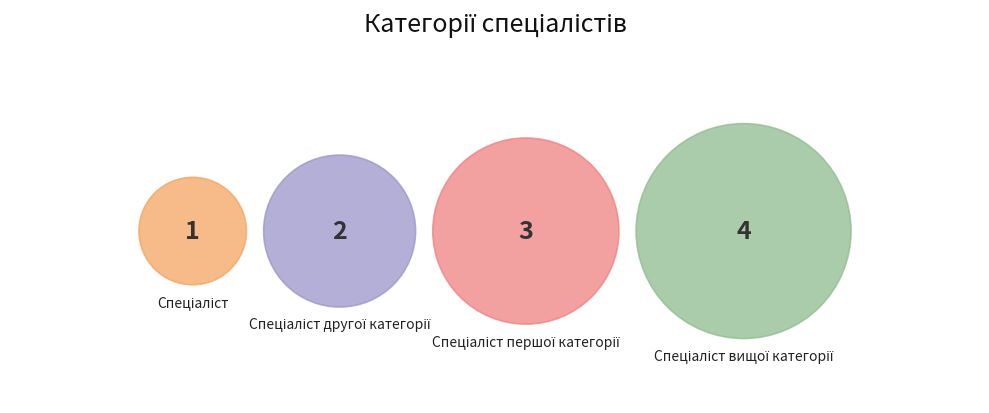

Which category has the biggest portion of the pie?

Спеціаліст вищої категорії